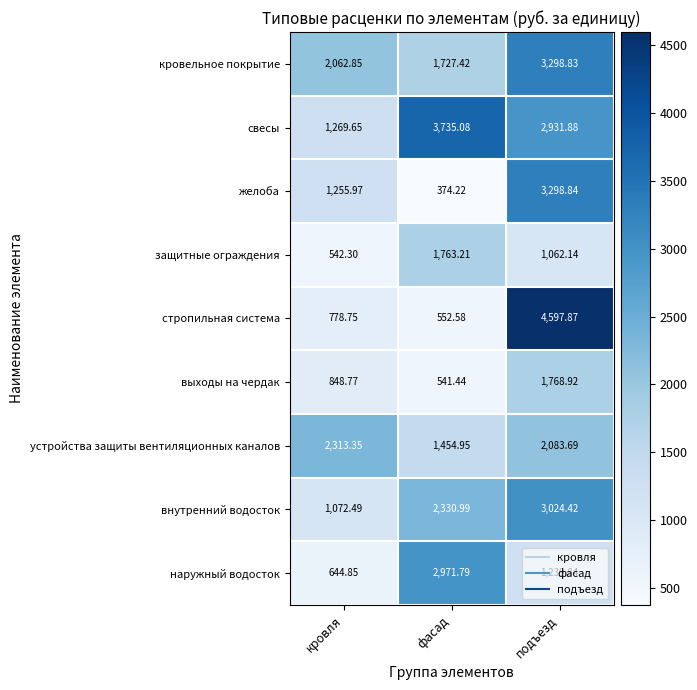

Which series has the widest spread of values?

стропильная система